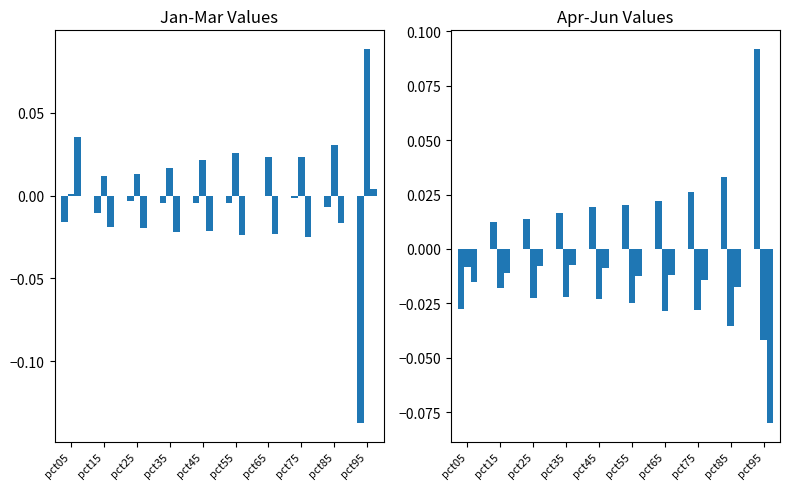

Which category has the highest value across all series?

pct95